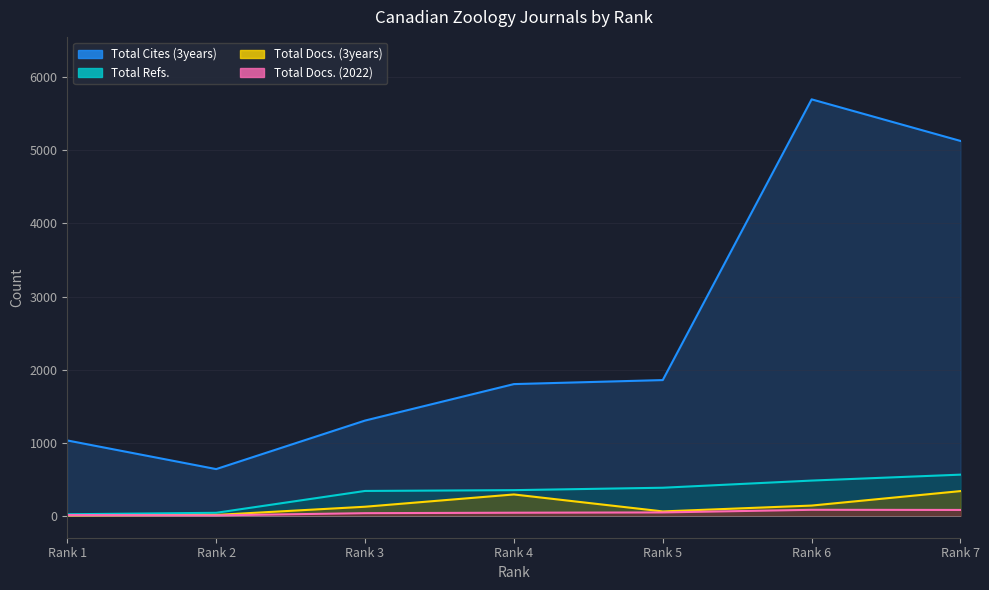

List the labels in order of Total Docs. (3years) value, largest first.

Rank 7, Rank 4, Rank 6, Rank 3, Rank 5, Rank 2, Rank 1